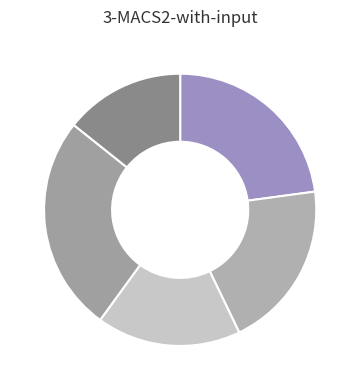

Count the number of slices in the pie.

5